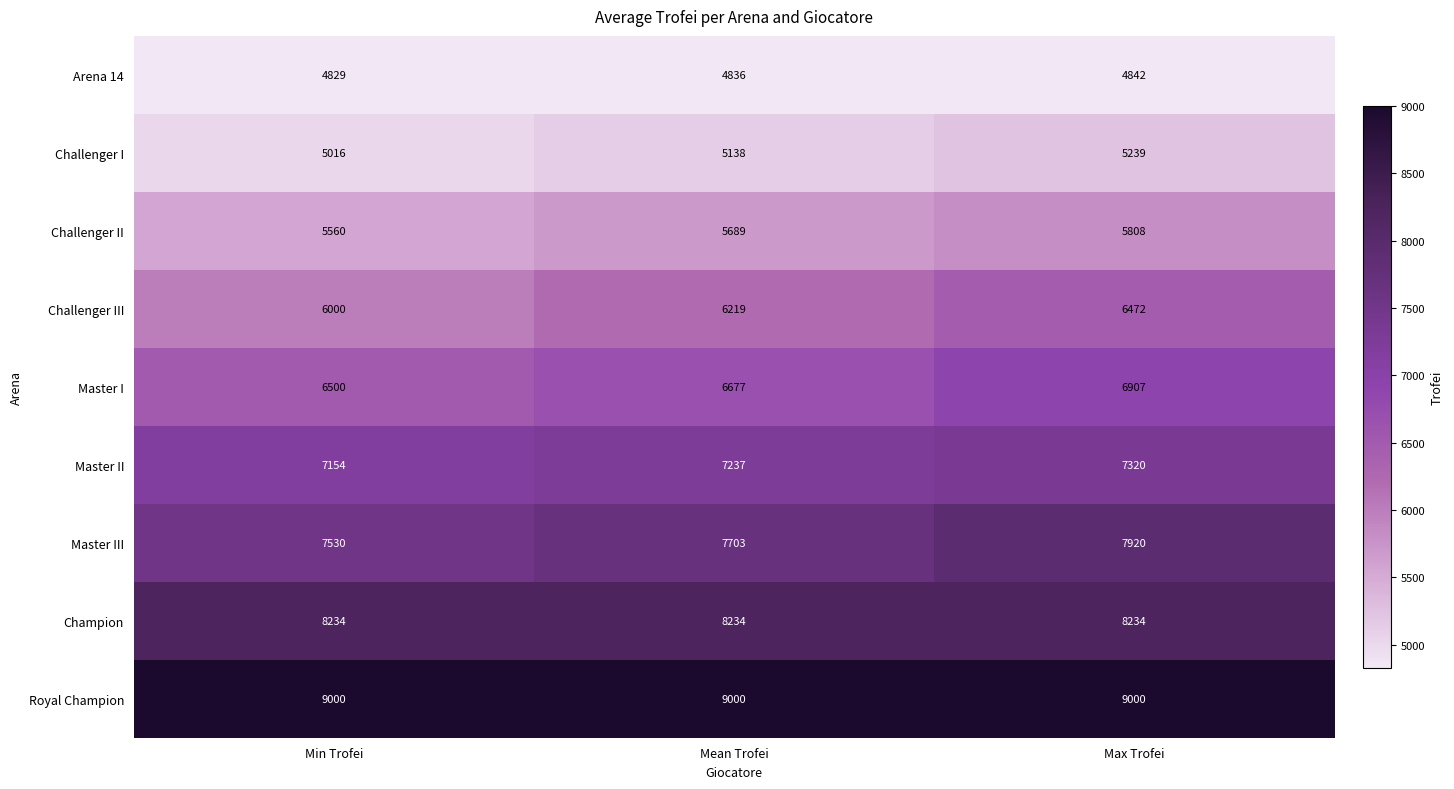

How many Challenger II values are between 5560 and 5808?

3